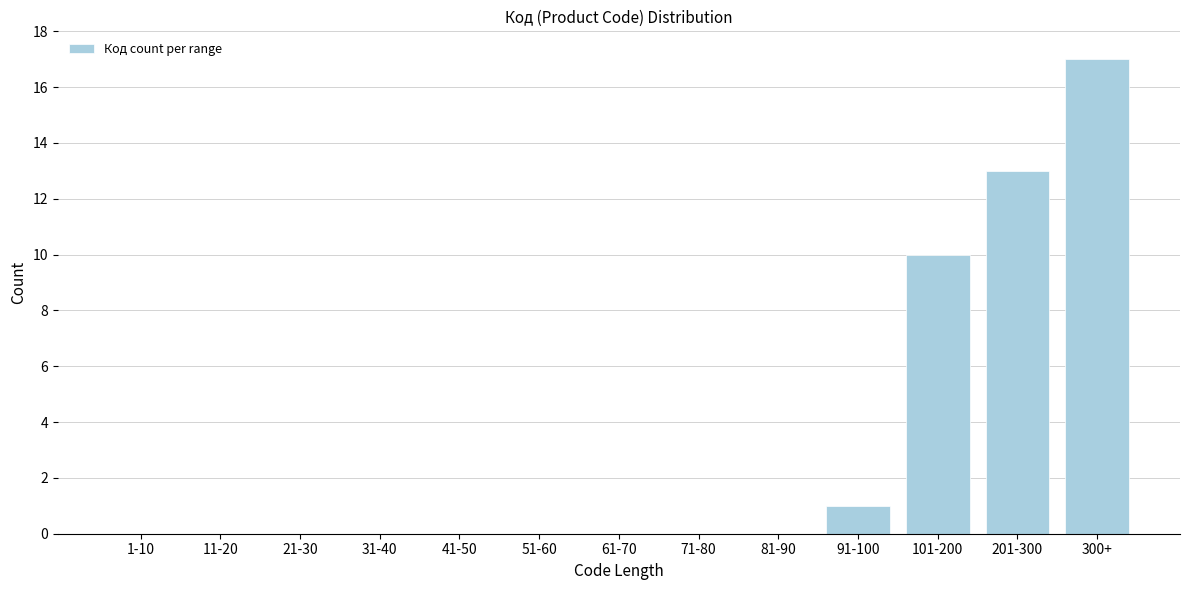

Reading right to left, what are all the values shown in this chart?

300+=17	201-300=13	101-200=10	91-100=1	81-90=0	71-80=0	61-70=0	51-60=0	41-50=0	31-40=0	21-30=0	11-20=0	1-10=0